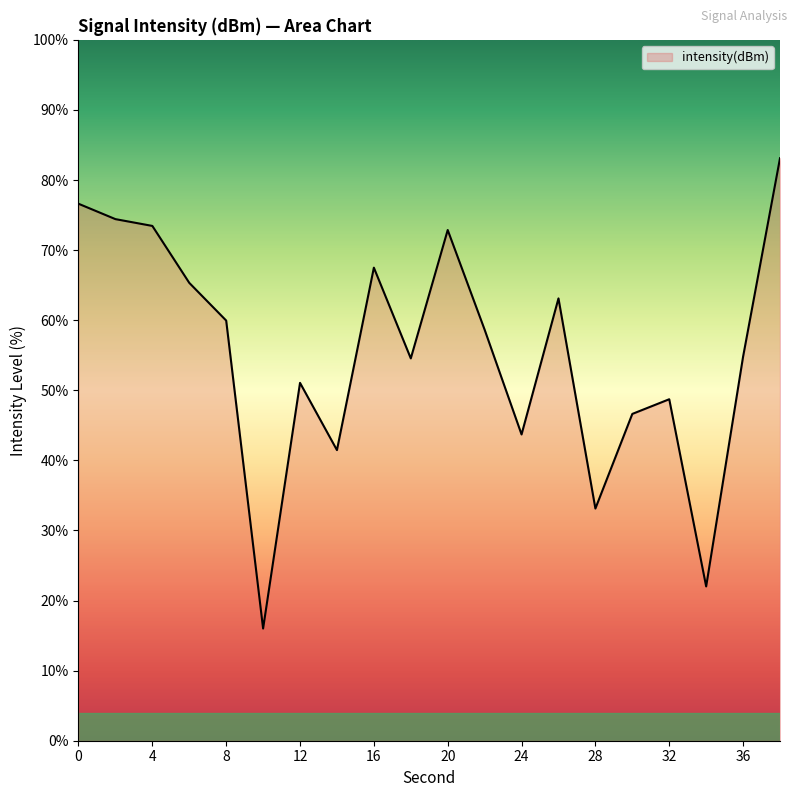

What is the difference between the maximum and minimum values?

67.1